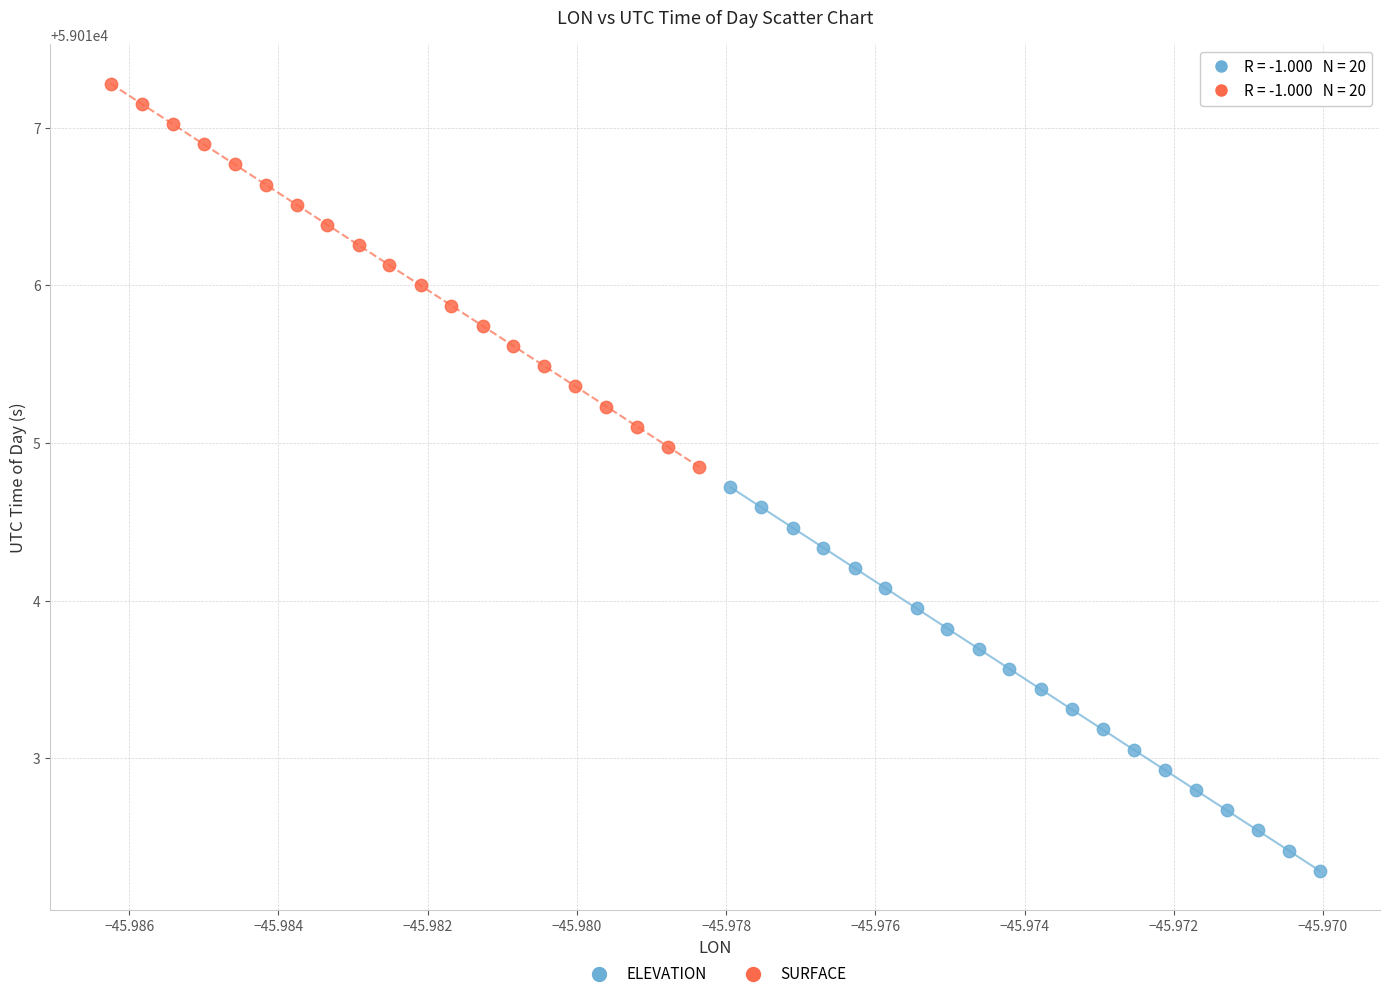

Which series reaches the minimum Y coordinate?

ELEVATION